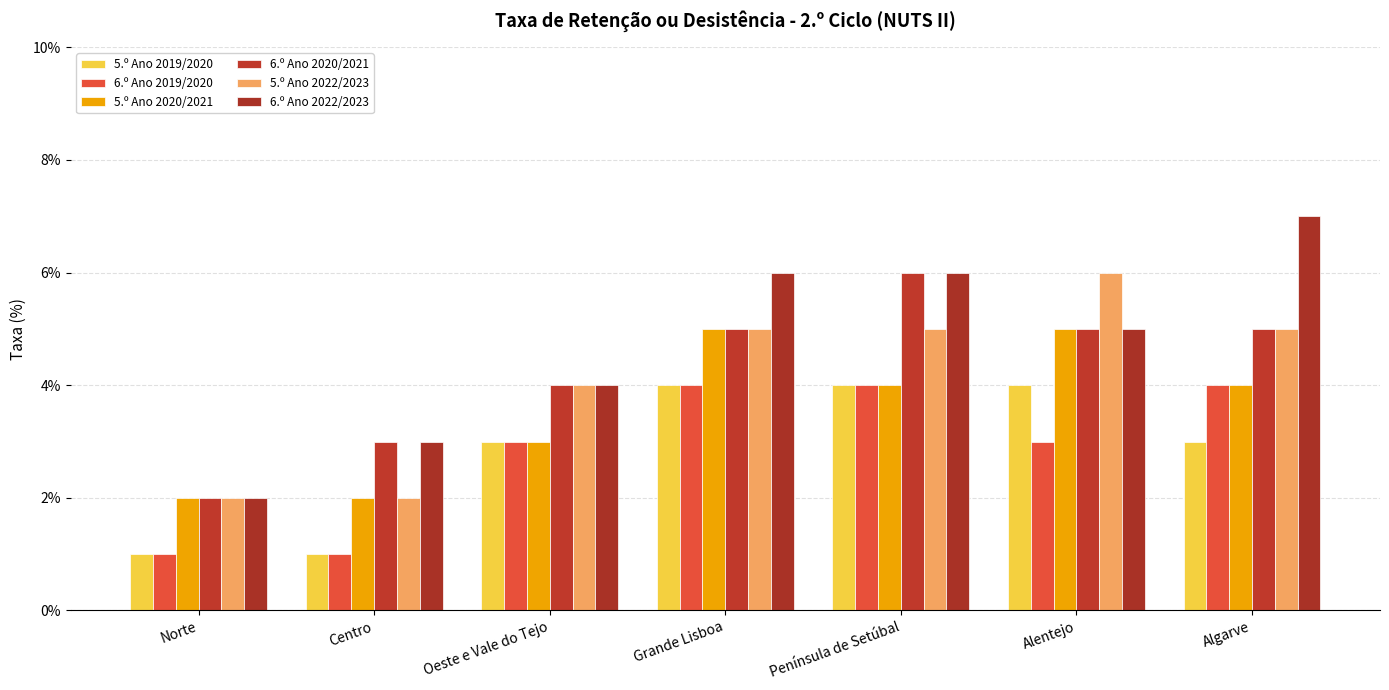

What is the difference between the maximum and minimum values in the 5.º Ano 2019/2020 series?

3.0